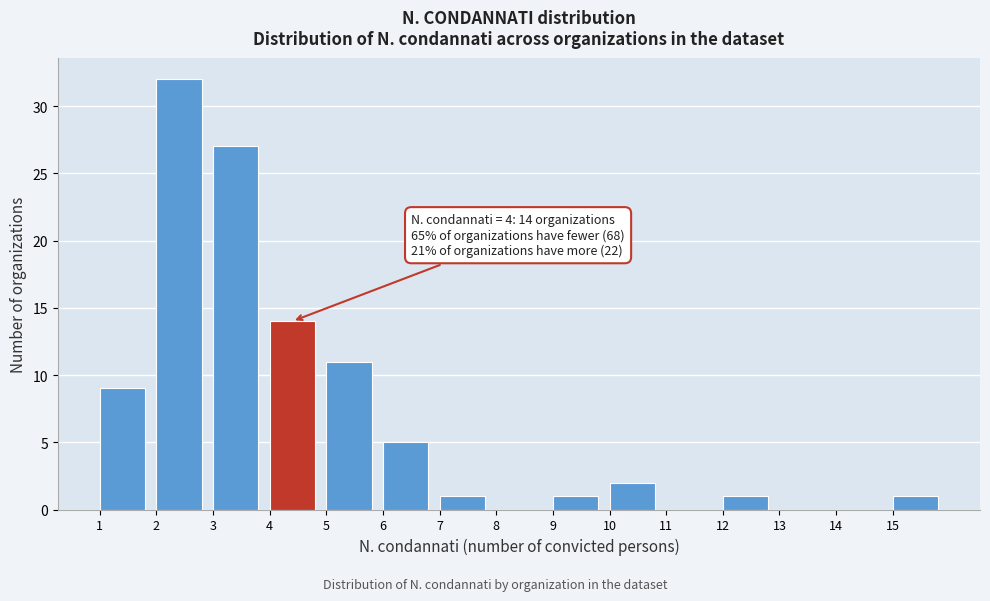

Which range on the x-axis has the tallest bar?

2 to 3